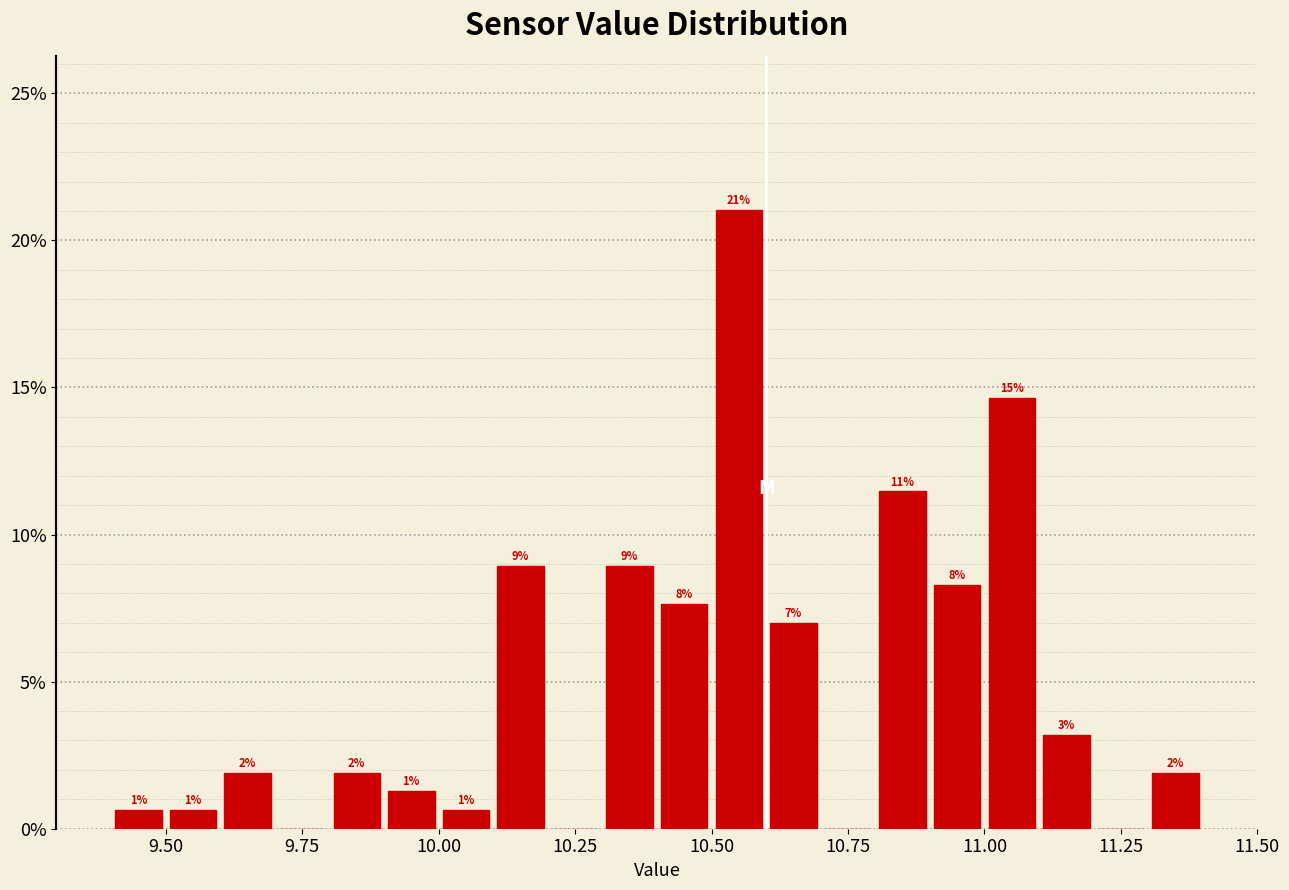

Around what value on the x-axis is the tallest bar? Give the approximate position of its centre, as read against the axis.

10.55